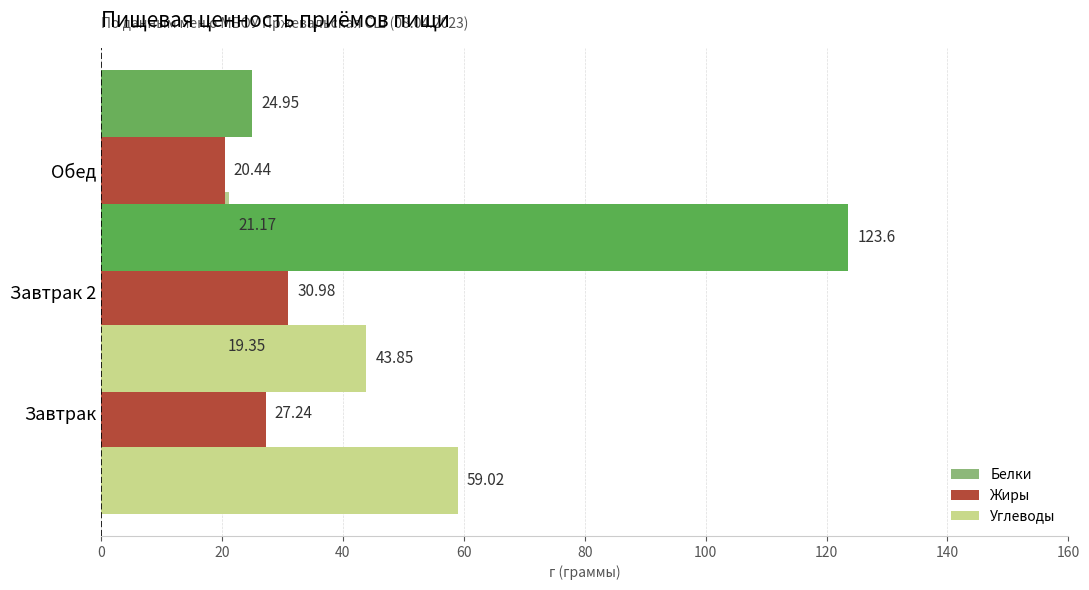

Which series has the largest total across all categories?

Углеводы